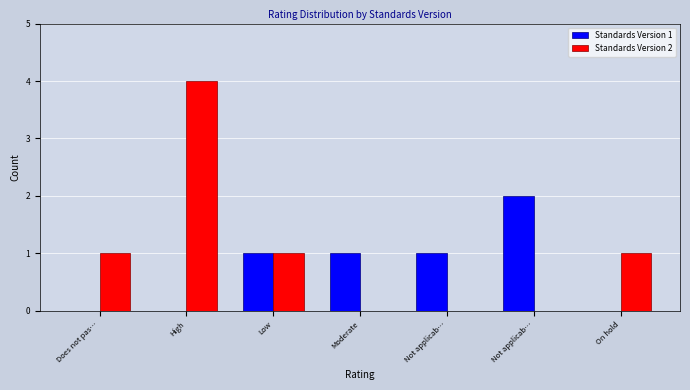

How many series are shown in this chart?

2